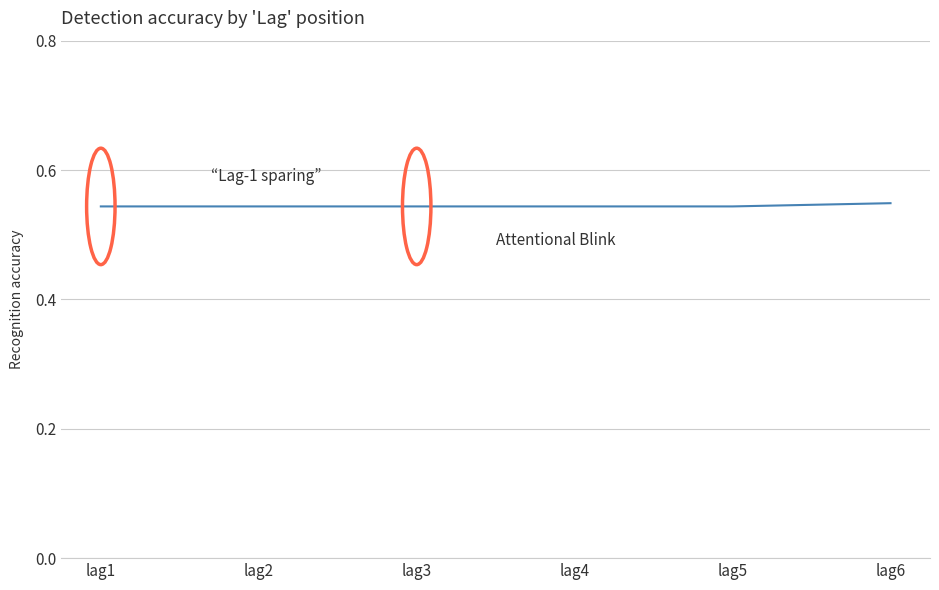

How many series are shown in this chart?

1